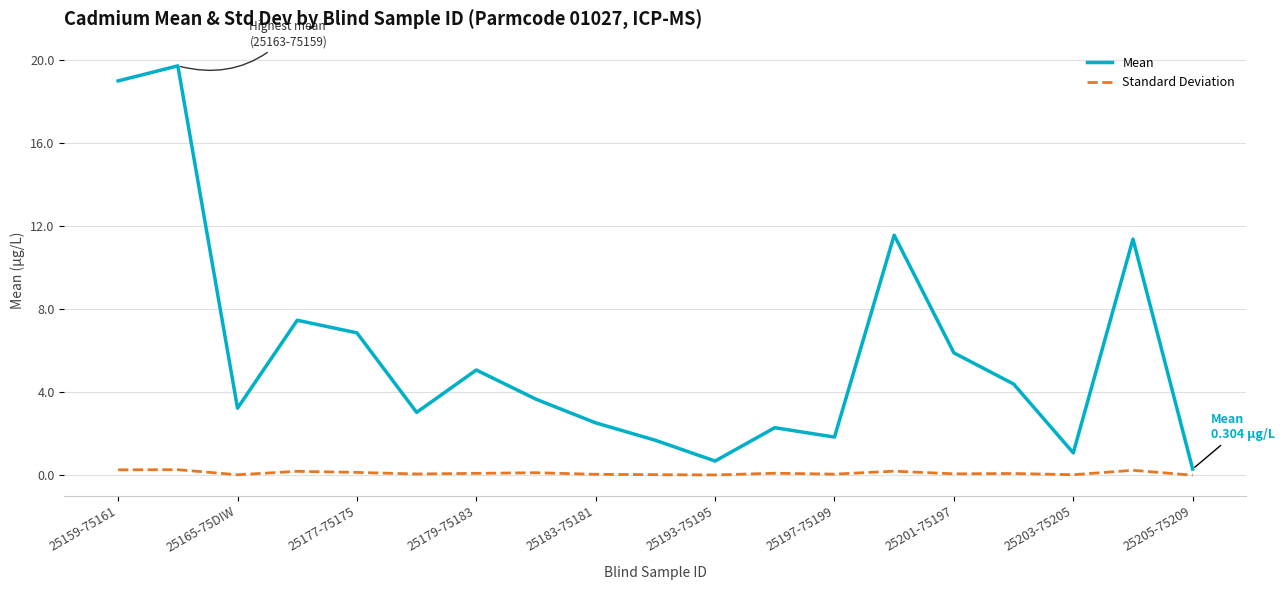

Which series has the widest spread of values?

Mean